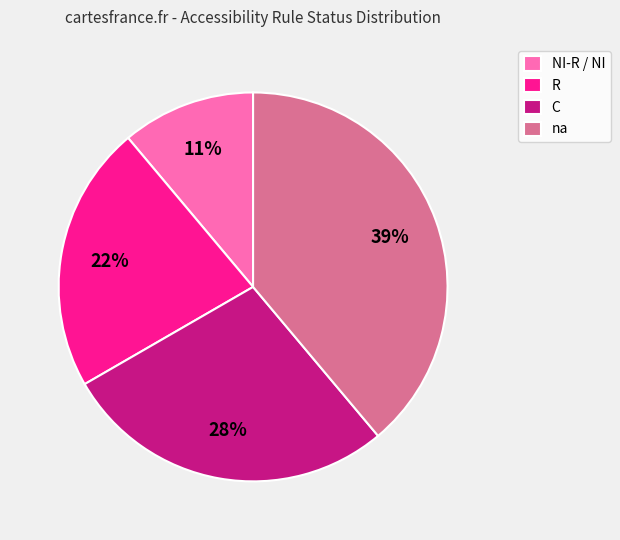

To the nearest percent, what is the difference between the largest and smallest slice percentages?

28%